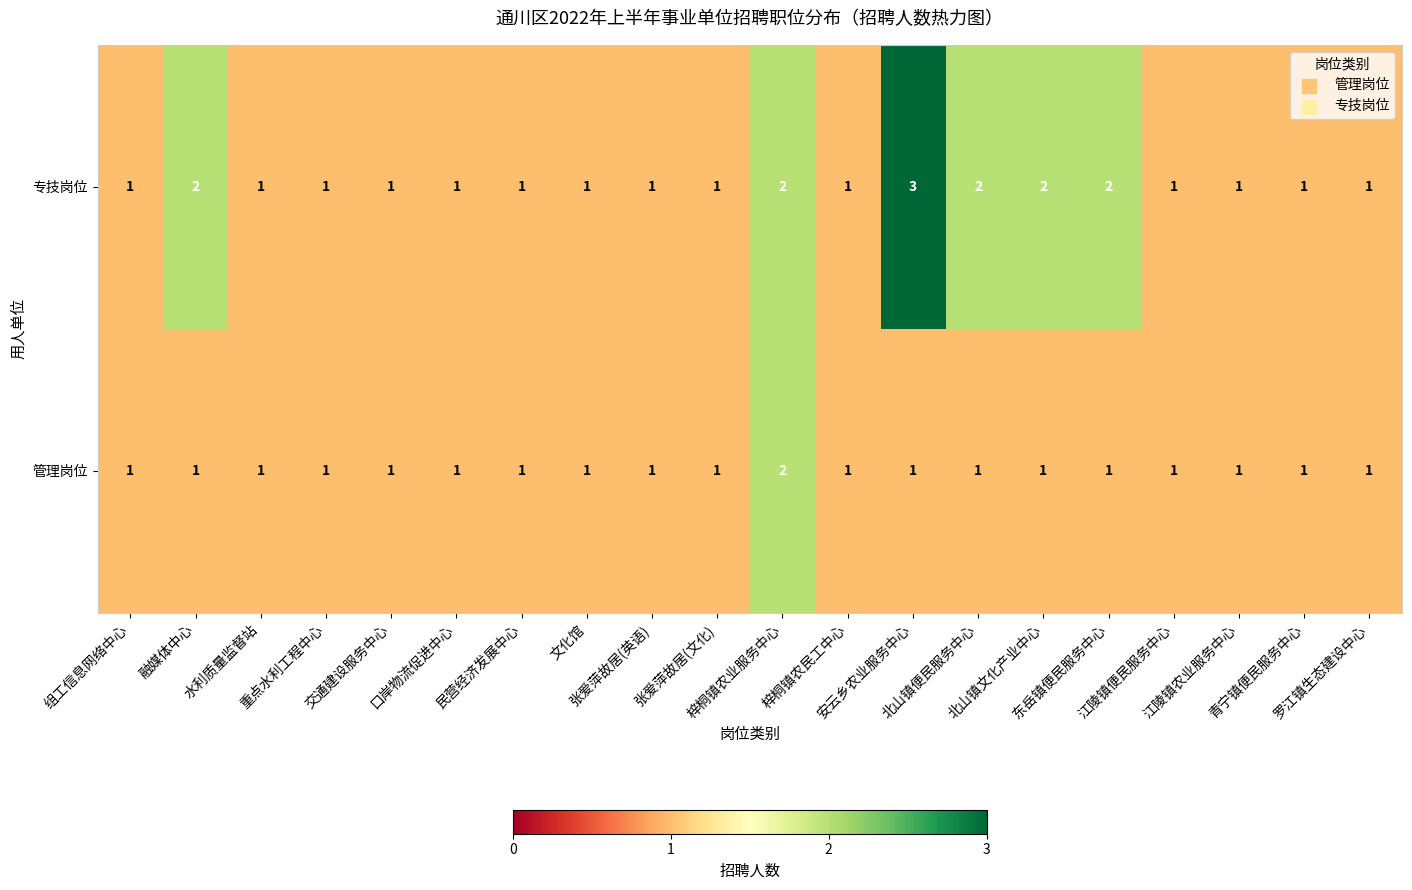

What is the maximum value shown in the chart?

3